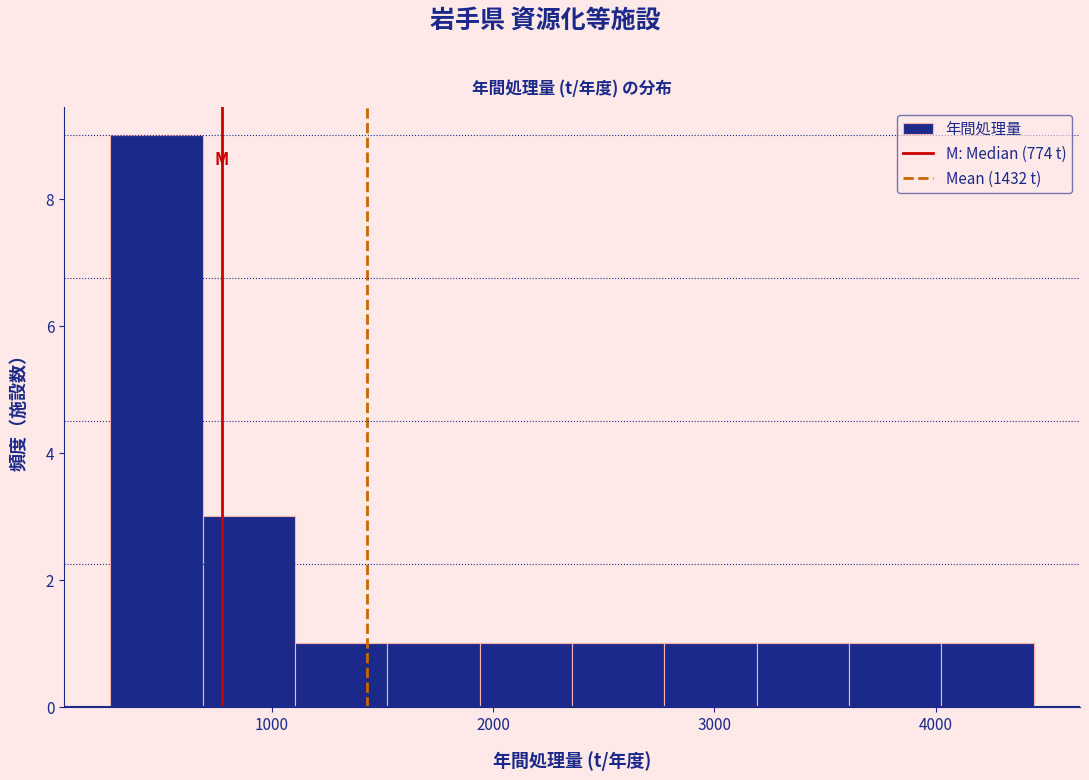

Reading left to right, transcribe this chart: for each bar, give the range it covers on the x-axis and its height. Neither the bar edges nor the heights are printed on the chart, so give them approximately, as read against the axes.

300 to 700: 9
700 to 1100: 3
1100 to 1500: 1
1500 to 1900: 1
1900 to 2400: 1
2400 to 2800: 1
2800 to 3200: 1
3200 to 3600: 1
3600 to 4000: 1
4000 to 4400: 1